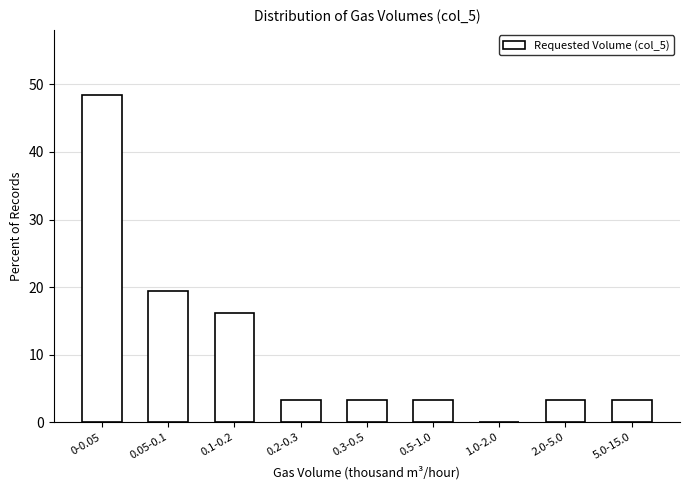

Reading left to right, extract all data points from this chart.

0-0.05=48.4	0.05-0.1=19.4	0.1-0.2=16.1	0.2-0.3=3.2	0.3-0.5=3.2	0.5-1.0=3.2	1.0-2.0=0.0	2.0-5.0=3.2	5.0-15.0=3.2